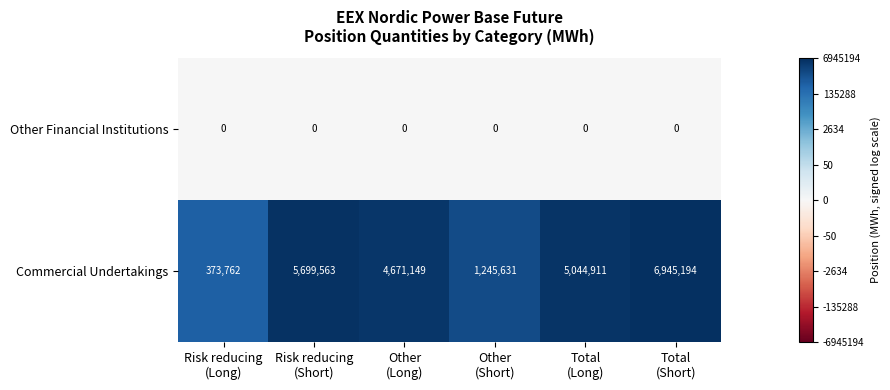

What is the difference between the highest and lowest values at Risk reducing
(Long)?

373762